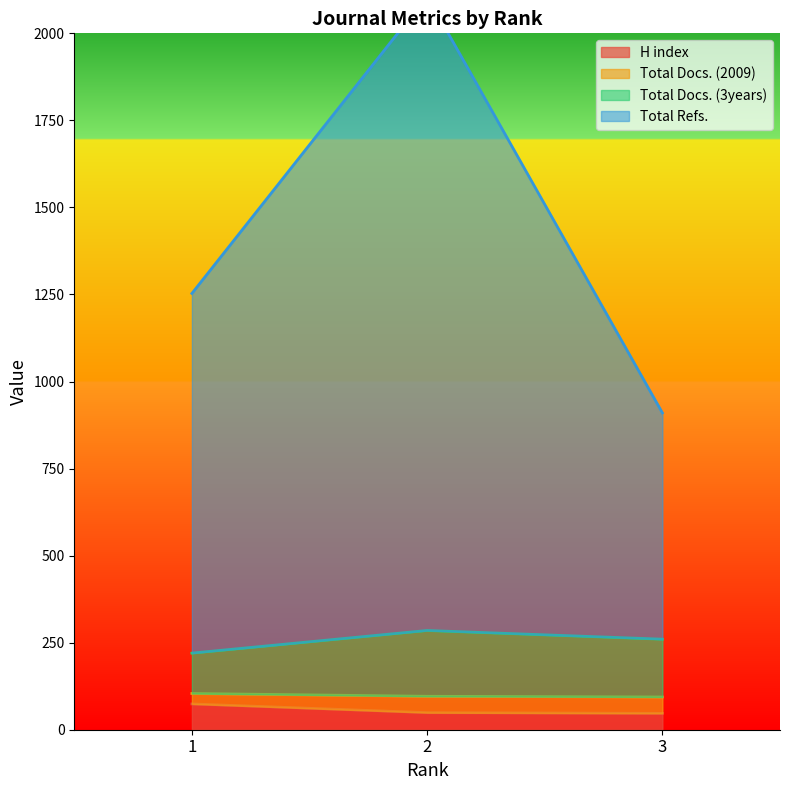

Is it true that H index equals 88 at 2?

False